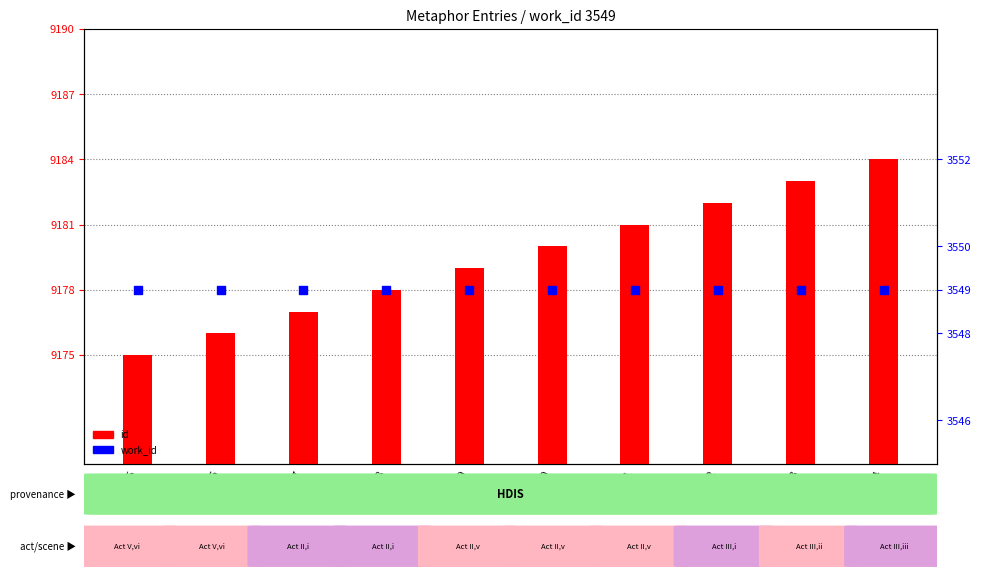

What are all the series names shown in the legend?

id, work_id